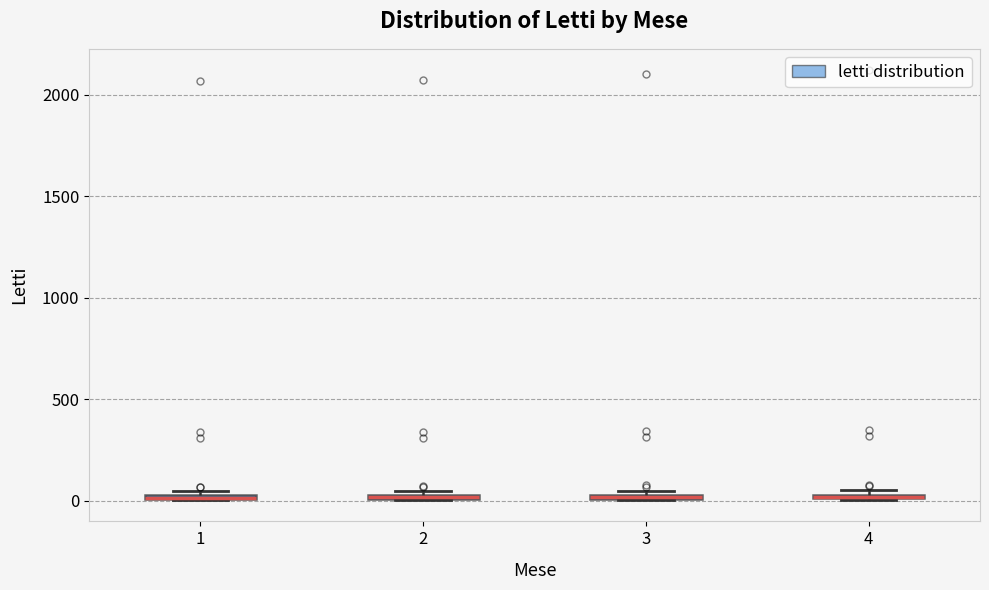

Where is the upper edge of the box at x = 4 on the y-axis? The values are not printed on the chart, so give them approximately, as read against the axis.

50